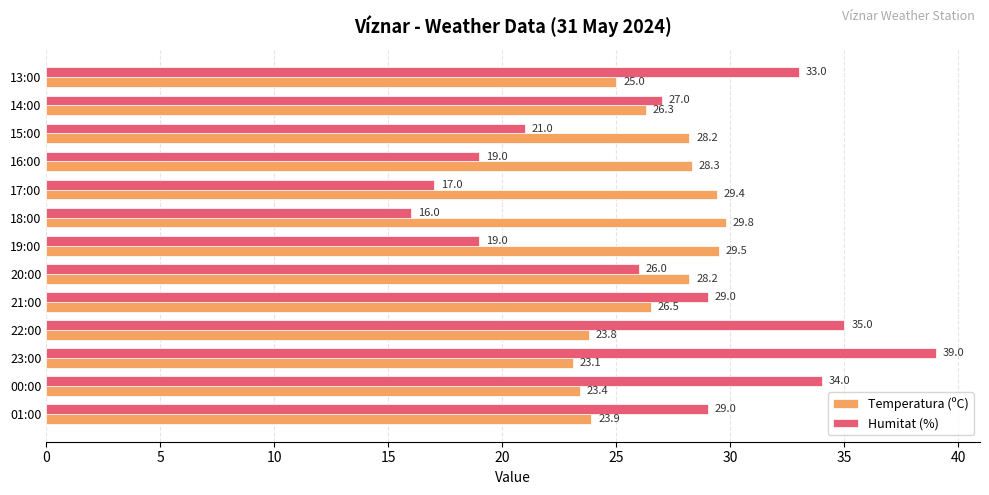

At 13:00, list the series in order from smallest to largest.

Temperatura (ºC), Humitat (%)